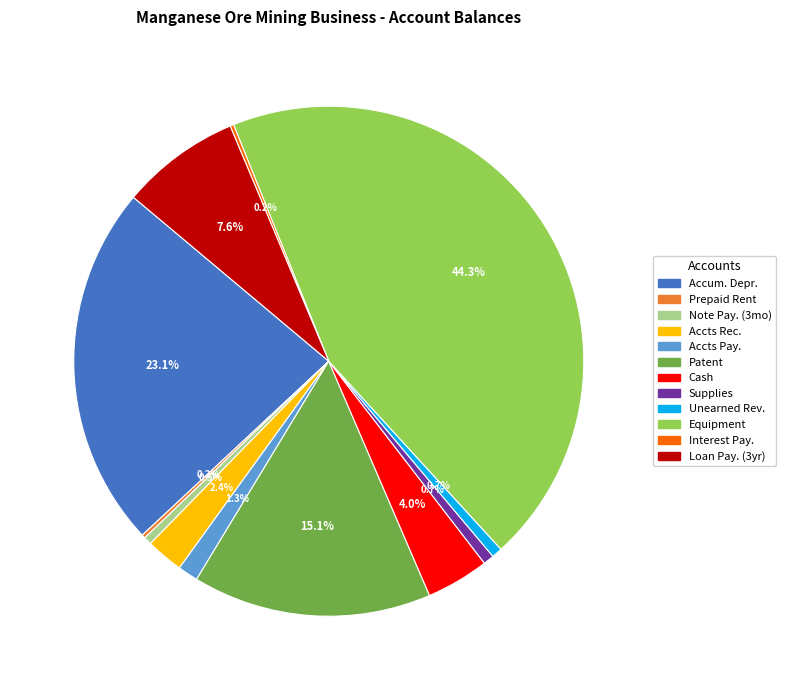

What is the largest slice in the pie chart?

Equipment